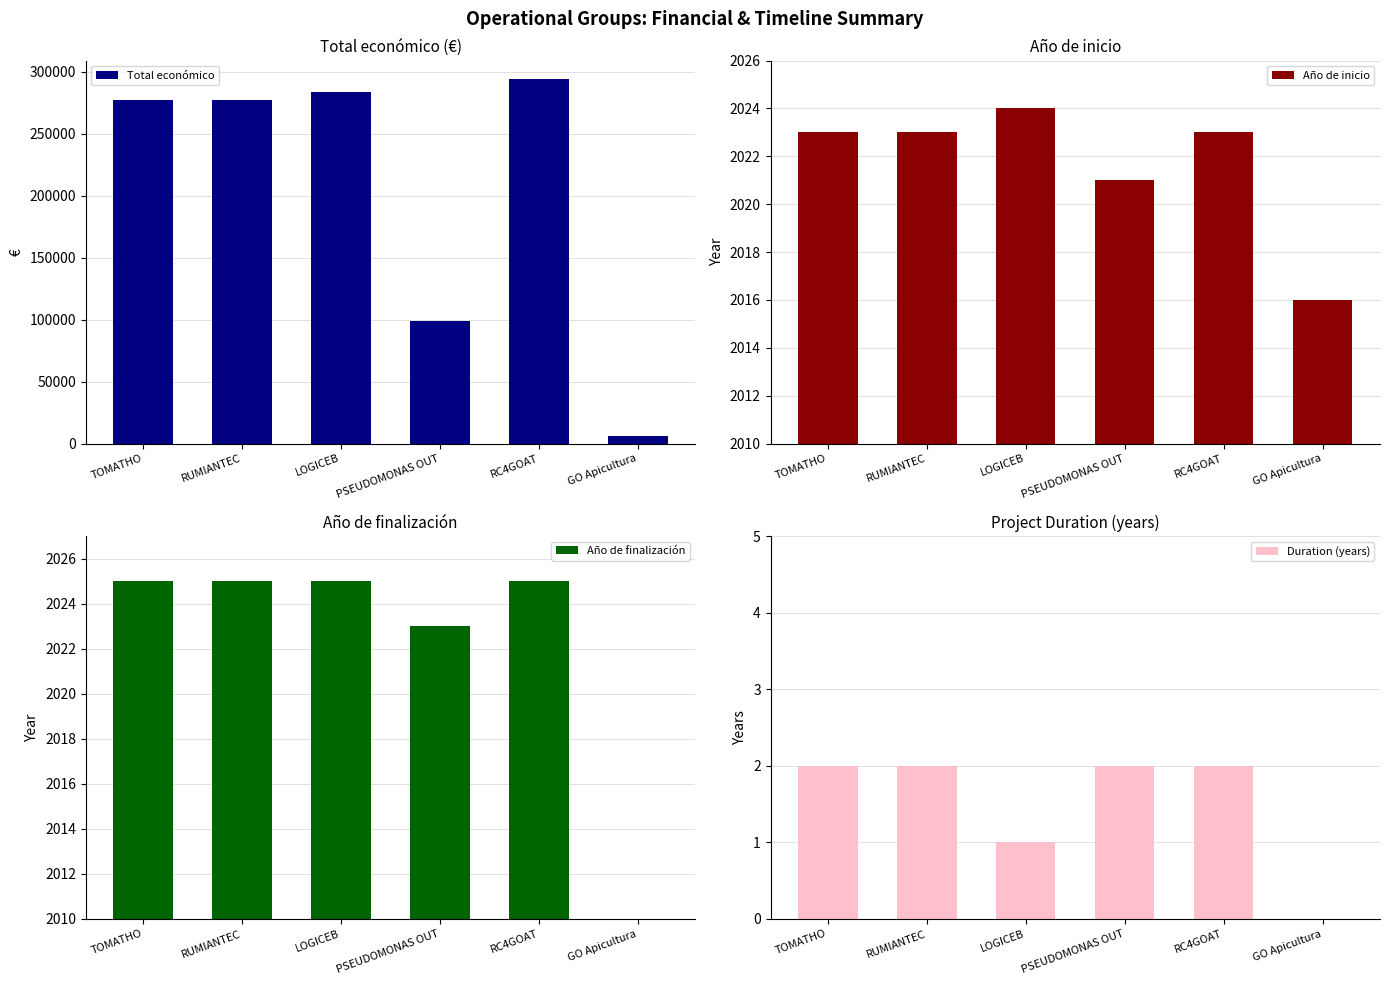

At which label does Año de inicio reach its peak?

LOGICEB